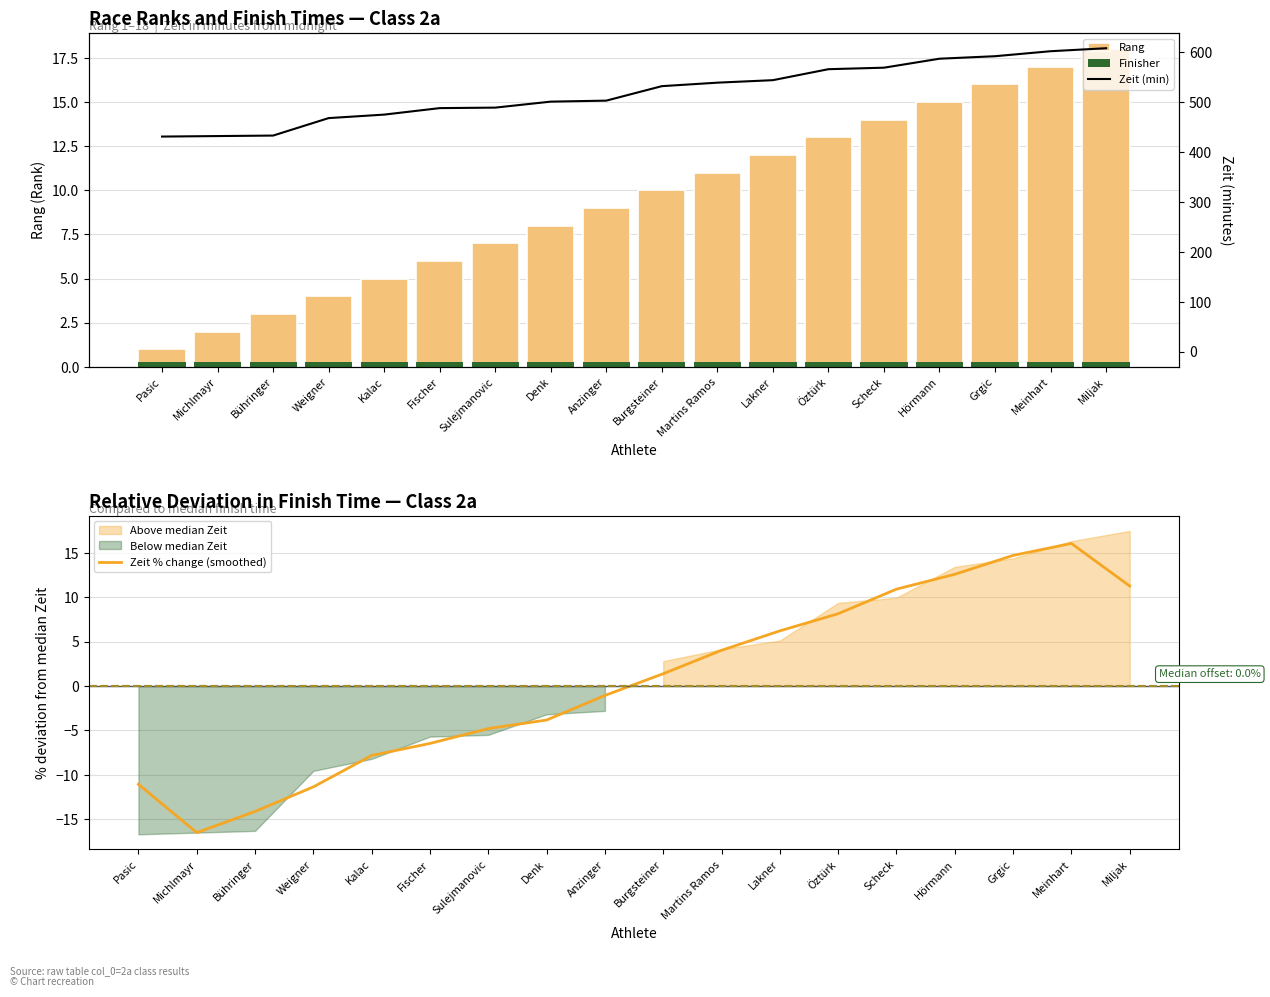

Read the Finisher value at Fischer.

0.3